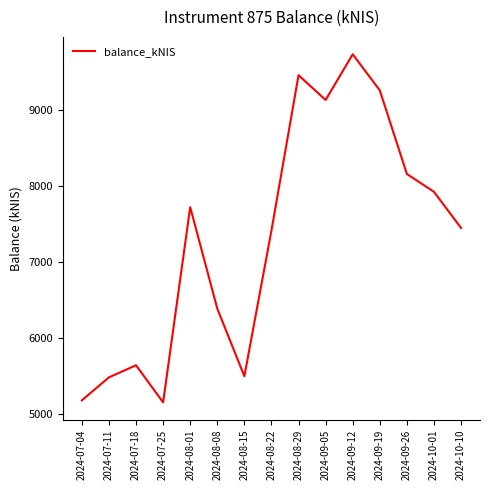

What is the sum of the values at 2024-10-10 and 2024-08-29?

16909.2